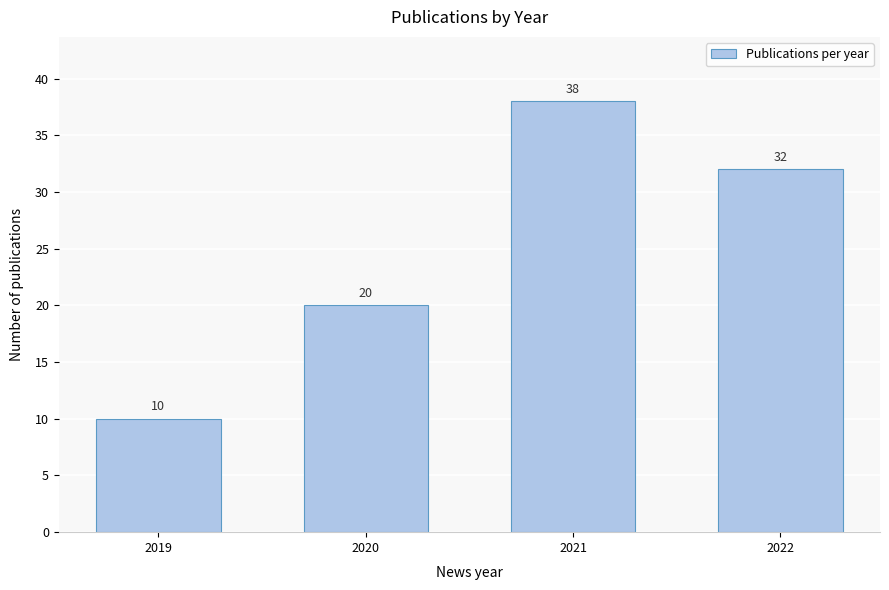

Reading left to right, extract all data points from this chart.

2019=10	2020=20	2021=38	2022=32